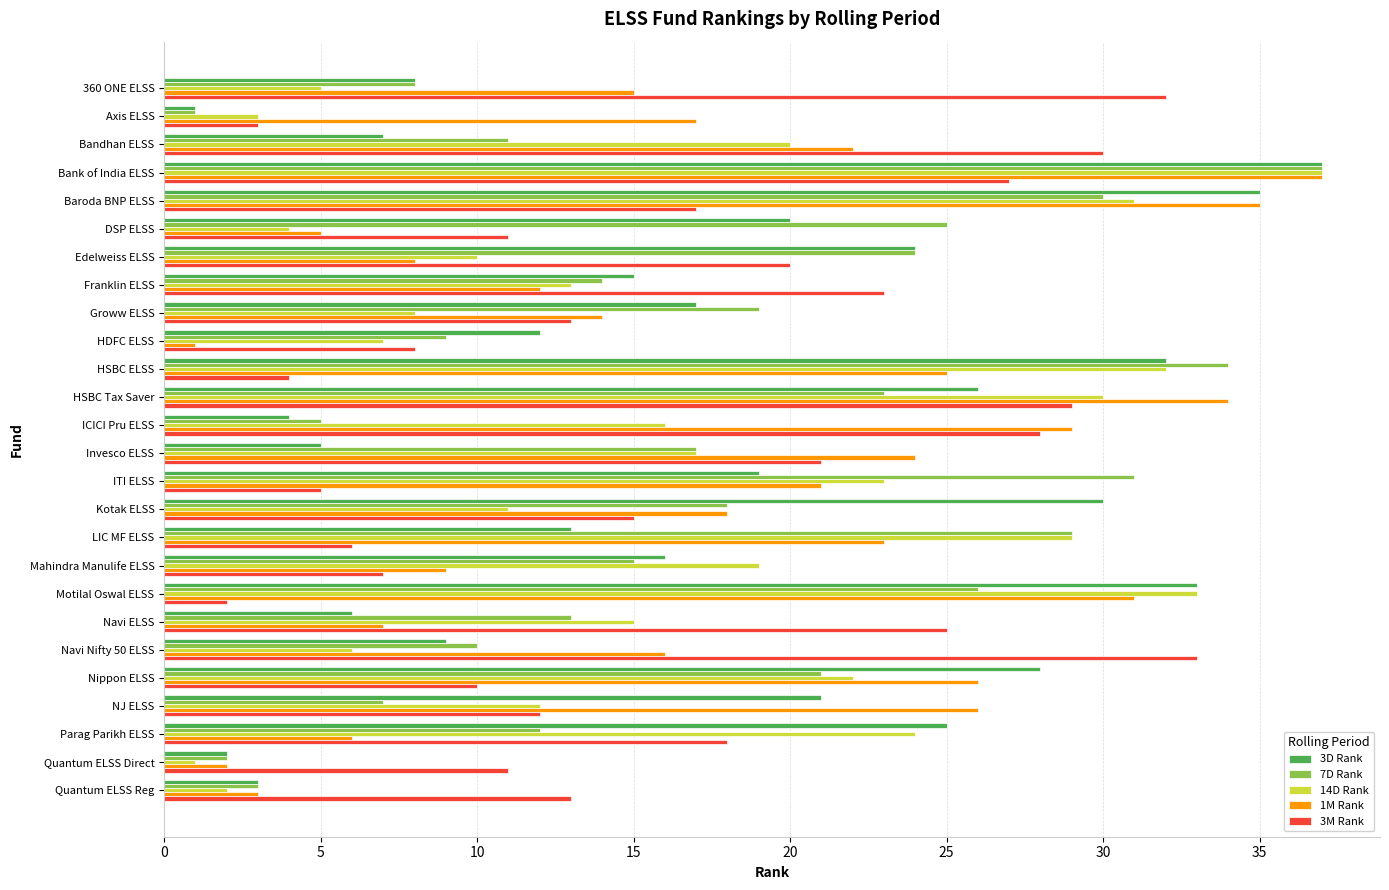

What is the highest value of the 7D Rank series?

37